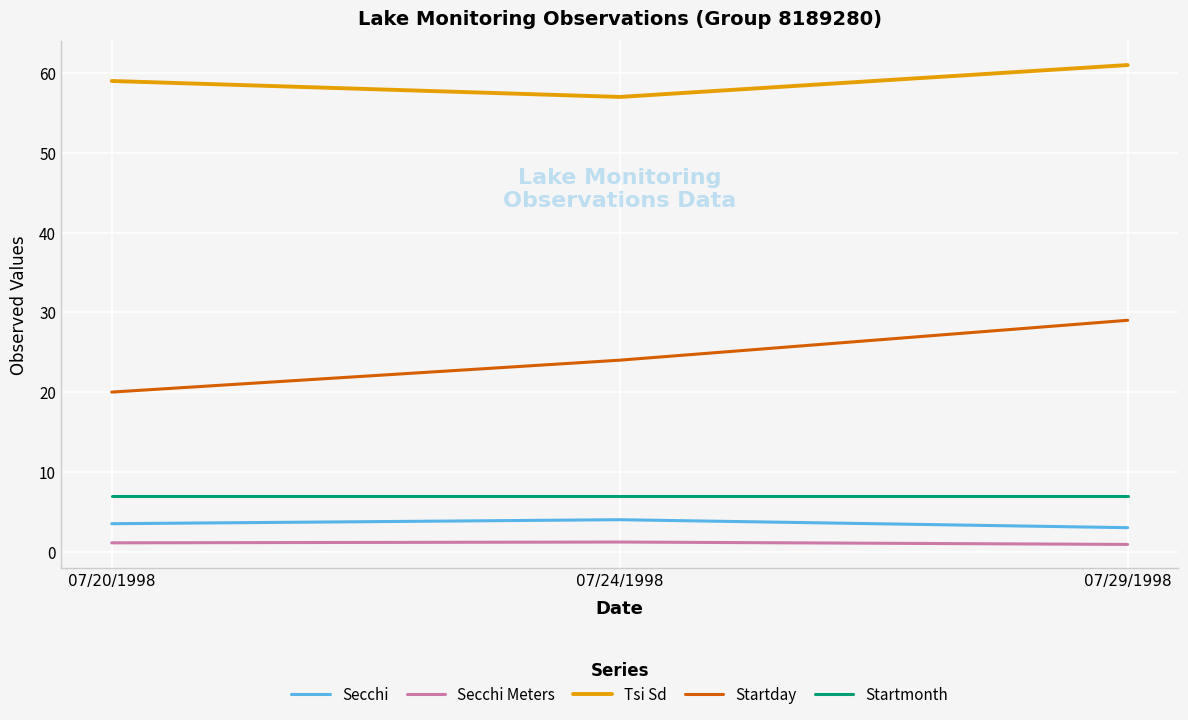

What is the difference between the maximum and minimum values in the Startday series?

9.0